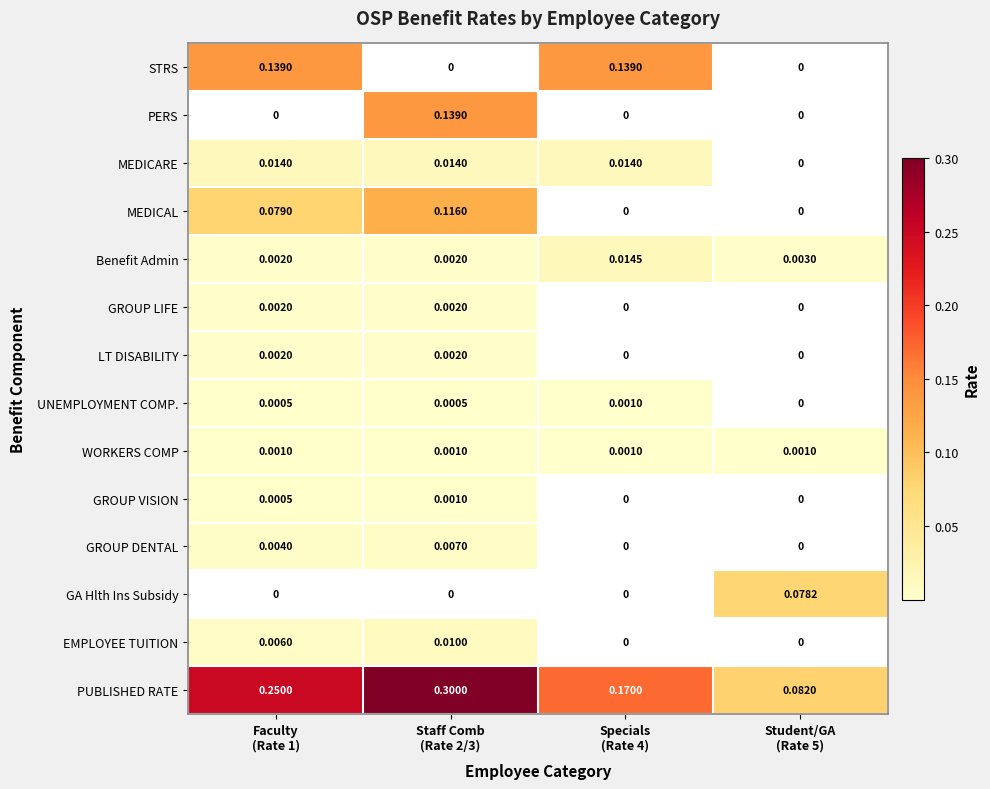

Which series has the widest spread of values?

PUBLISHED RATE